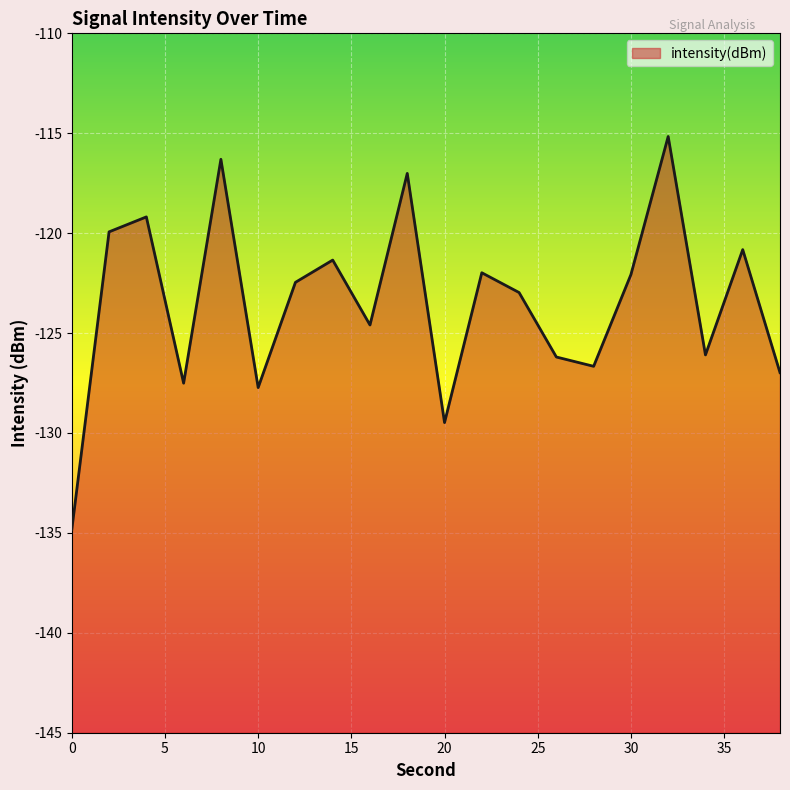

How many points are higher than both their immediate neighbors (excluding endpoints)?

7